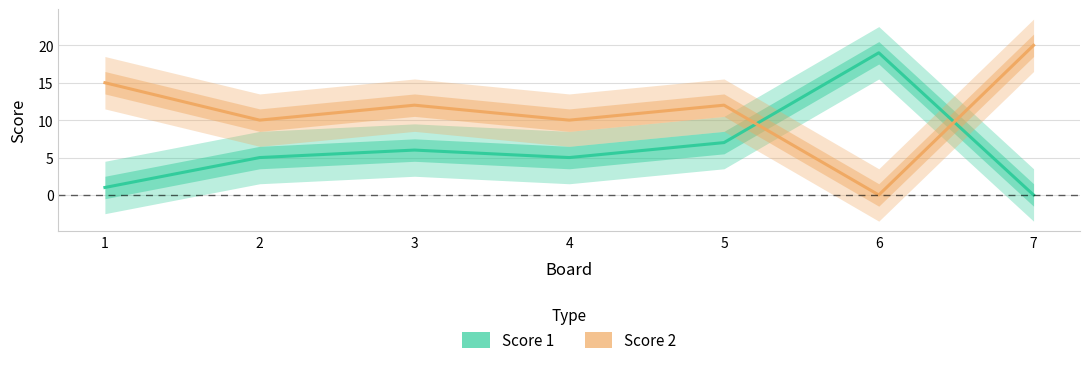

What is the average value of the Score 2 series?

11